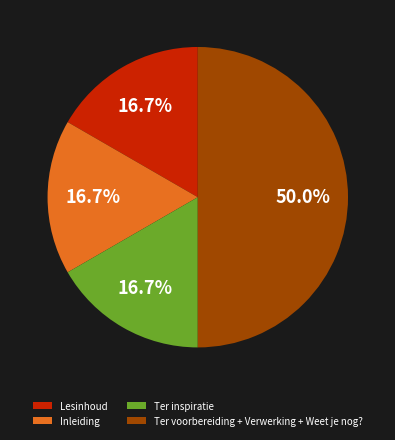

To the nearest percent, what is the average slice percentage?

25%